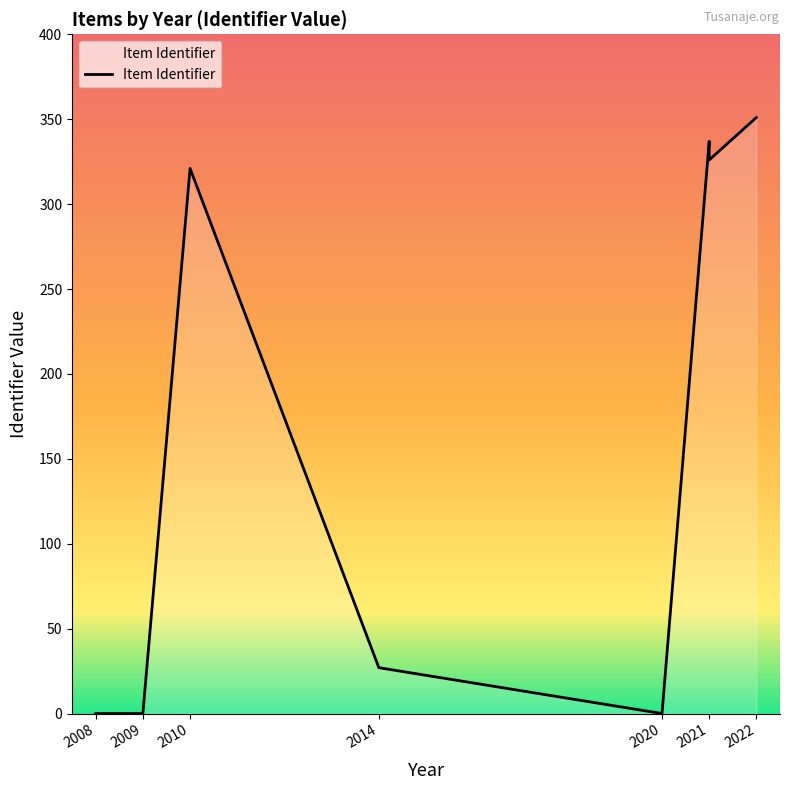

Rank the categories by value from highest to lowest.

2022, 2021, 2021, 2010, 2014, 2008, 2009, 2020